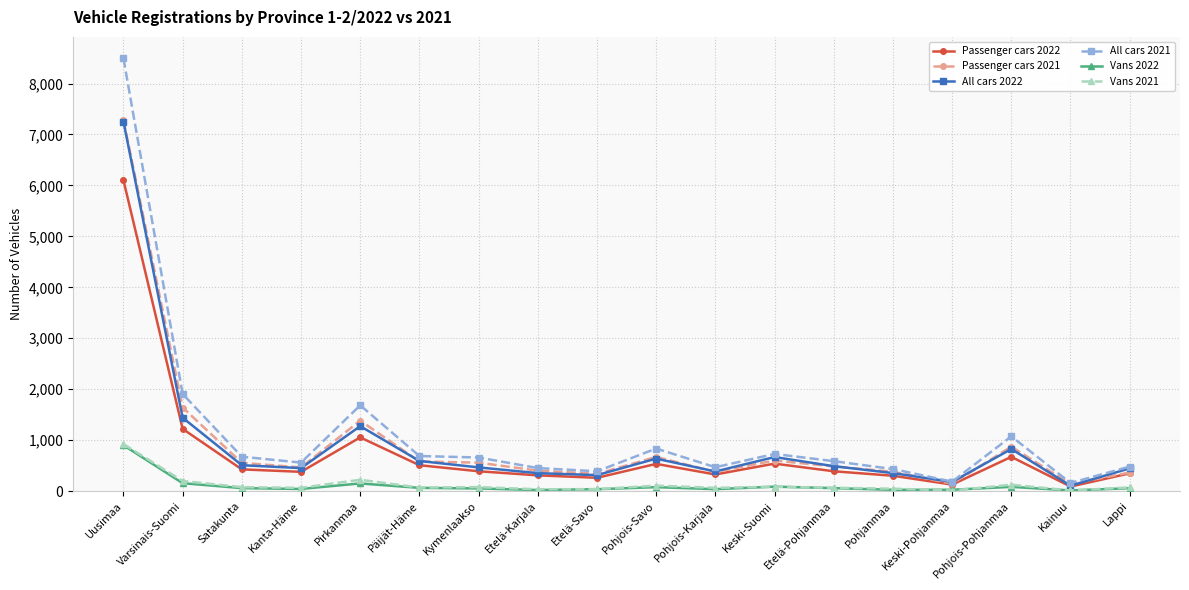

What is the total value across all series at Pohjois-Karjala?

1657